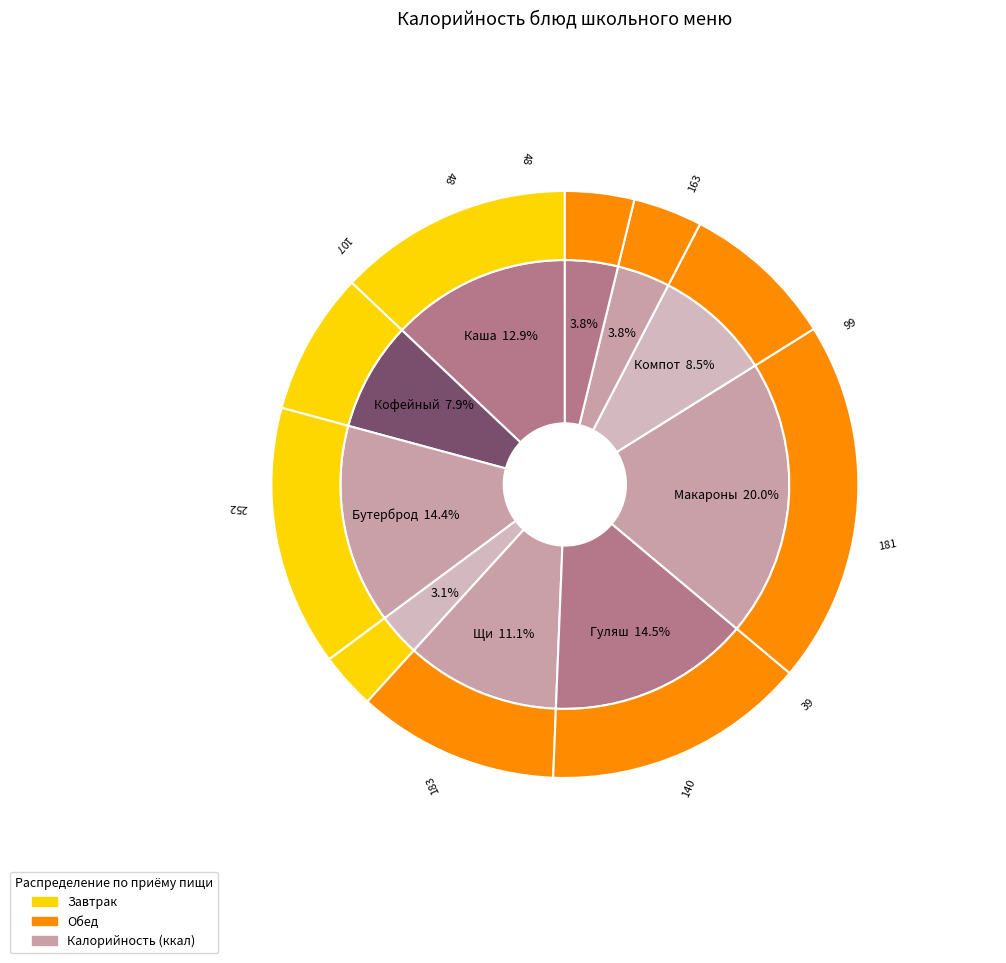

What is the change in value from Бутерброд с маслом и твёрдым сыром to Хлеб ржано-пшеничный?

-133